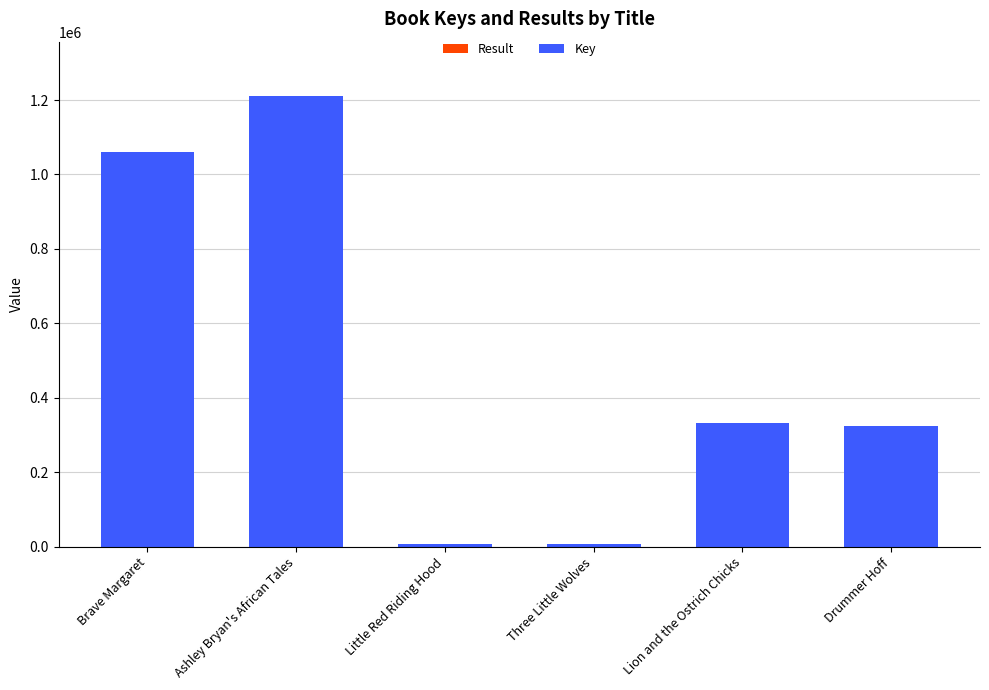

At which category is the sum across all series the highest?

Ashley Bryan's African Tales